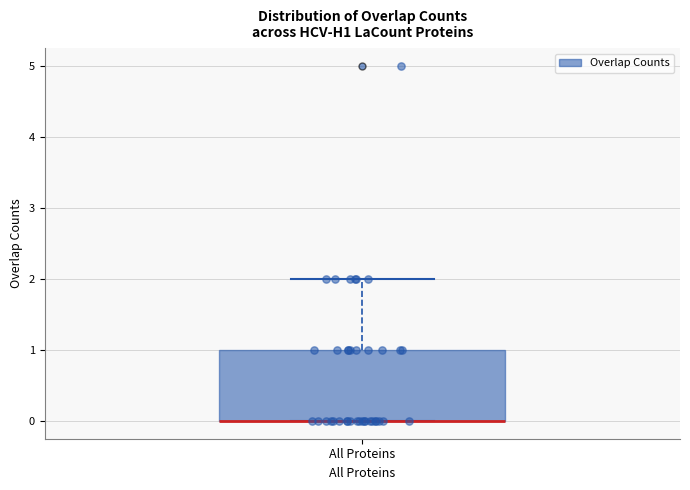

Where is the upper edge of the box for All Proteins on the y-axis? The values are not printed on the chart, so give them approximately, as read against the axis.

1